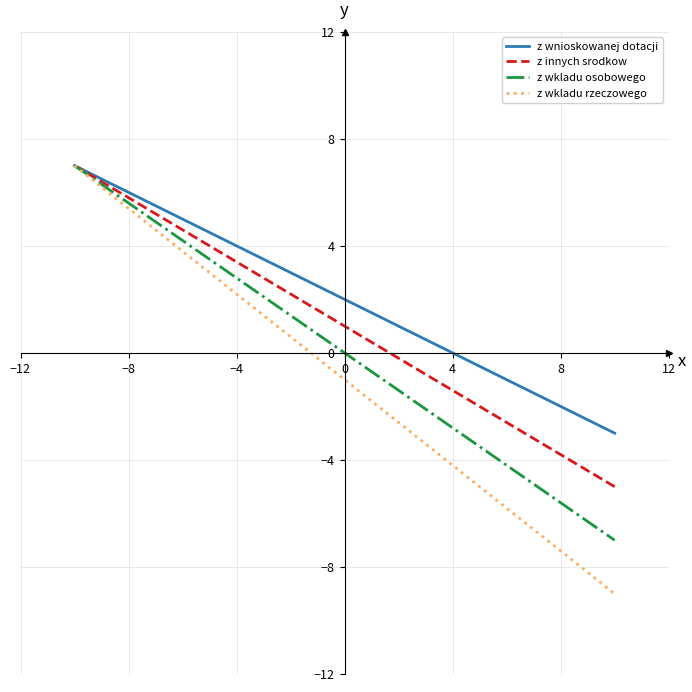

Which series has the largest range (max minus min)?

z wkladu rzeczowego